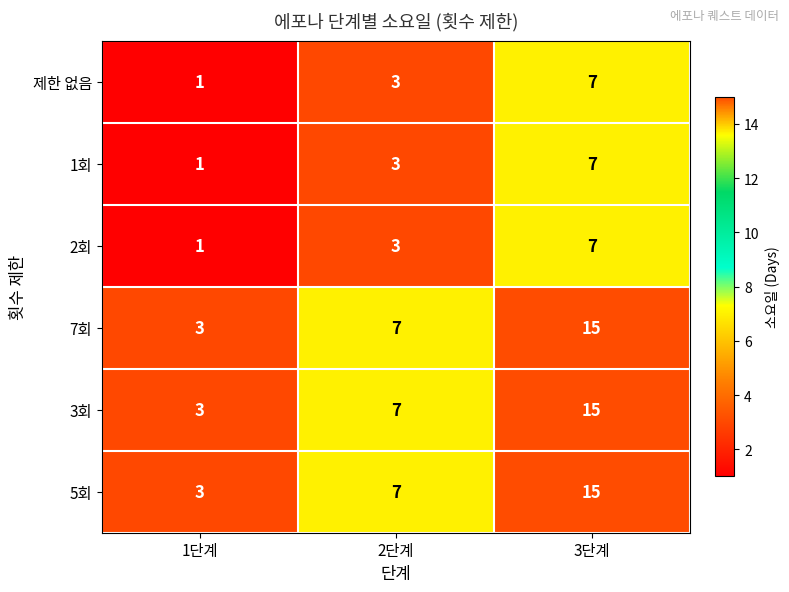

How many series are shown in this chart?

6